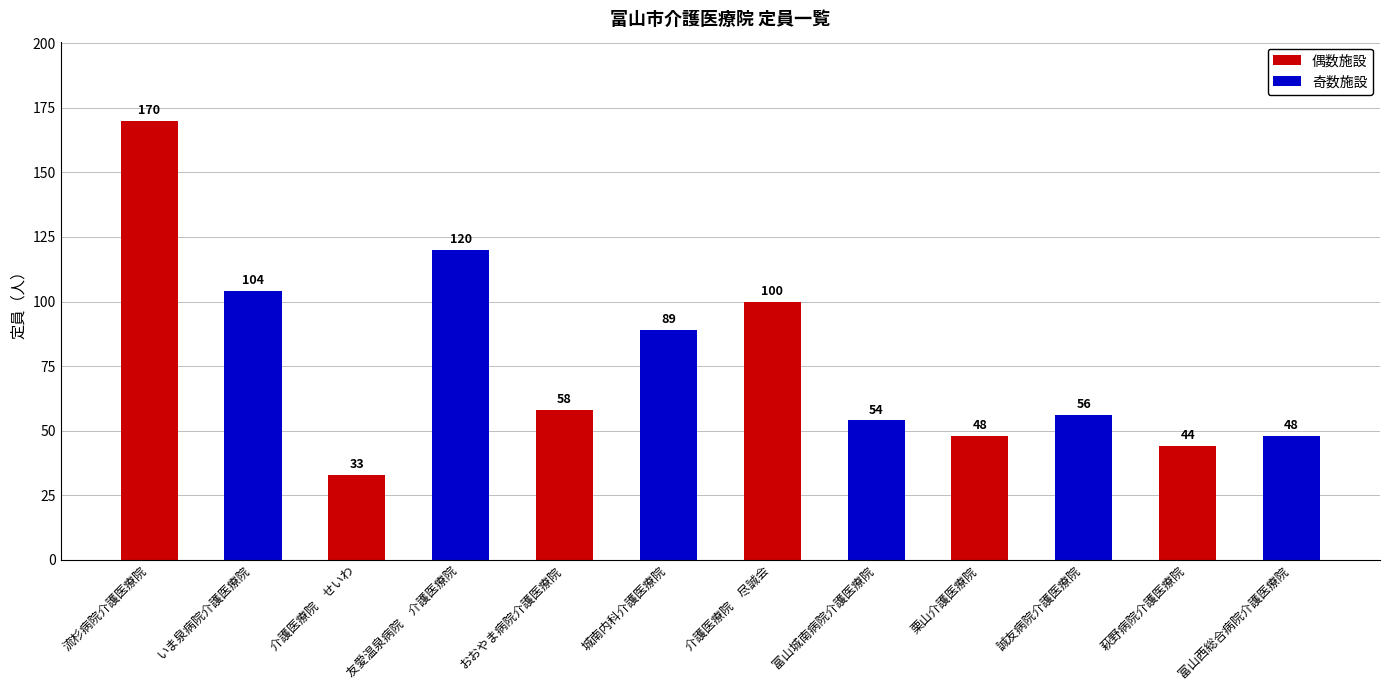

What is the difference between the second highest and second lowest values in the 偶数施設 series?

56